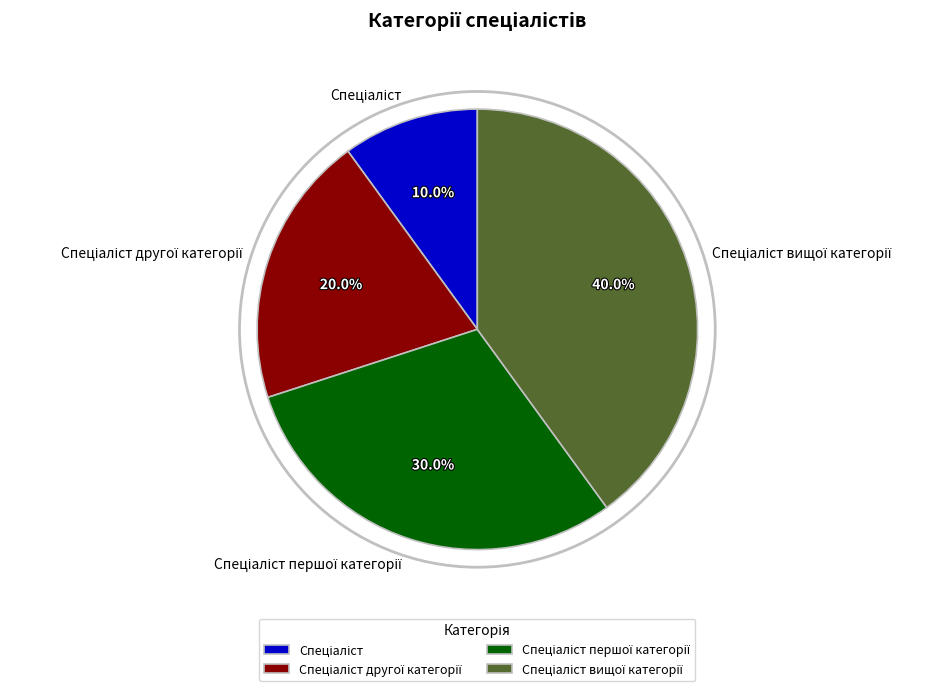

Is there a majority slice in this chart?

No